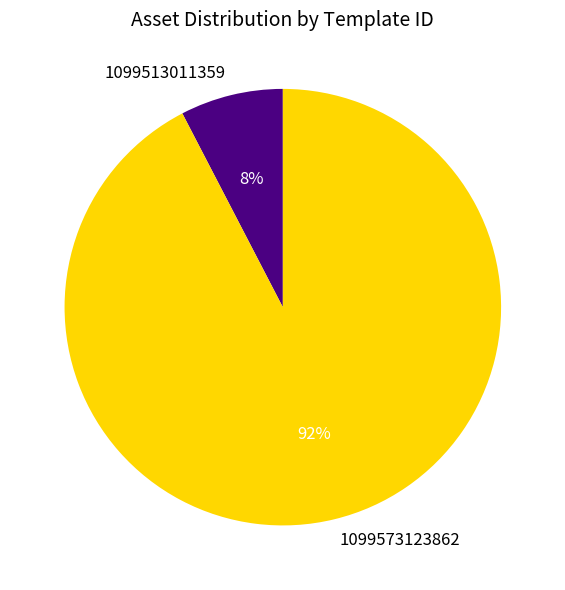

To the nearest percent, what is the combined percentage of 1099513011359 and 1099573123862?

100%